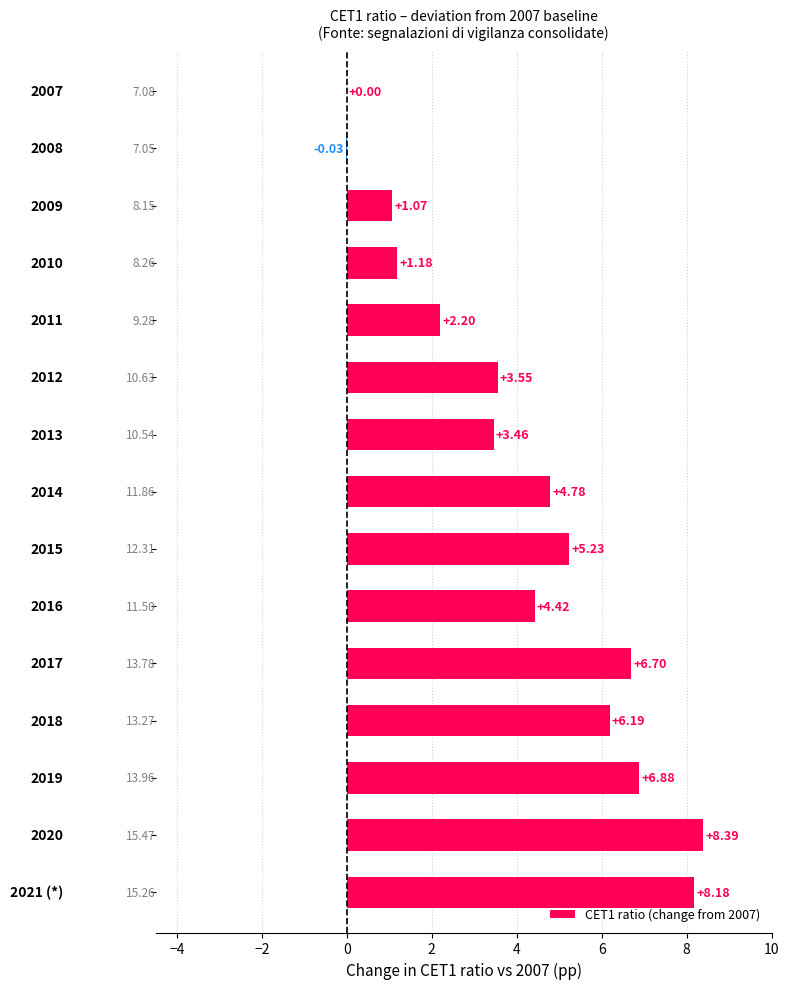

Are the bars horizontal?

Yes